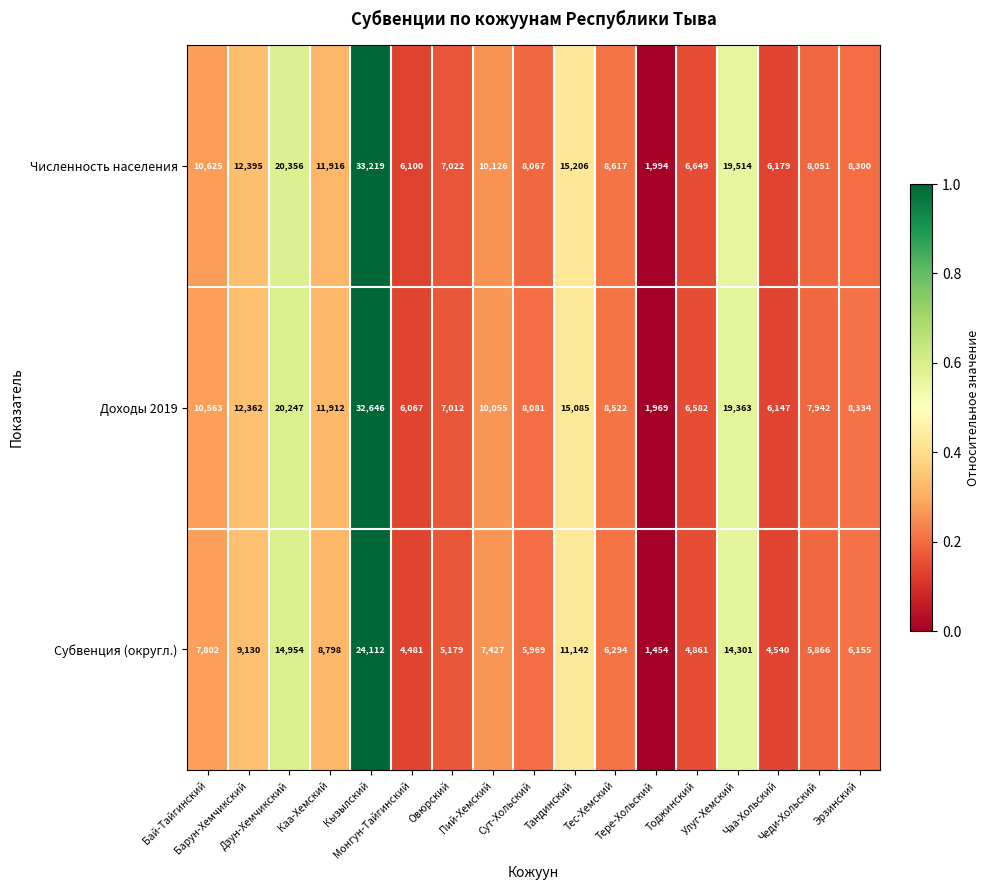

Count the number of data series in this chart.

3